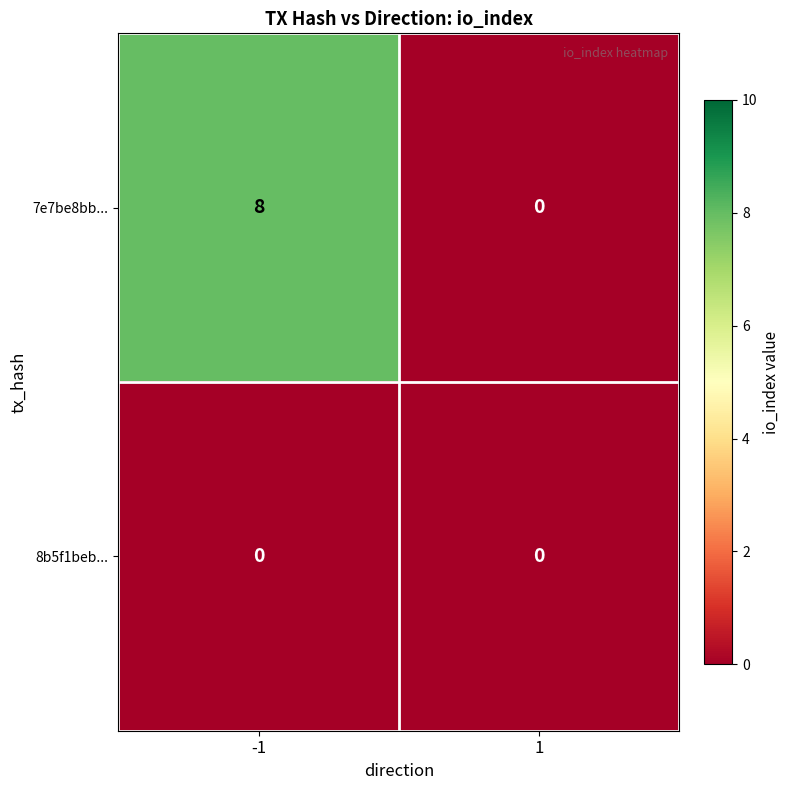

How many values in 7e7be8bb... are above zero?

1